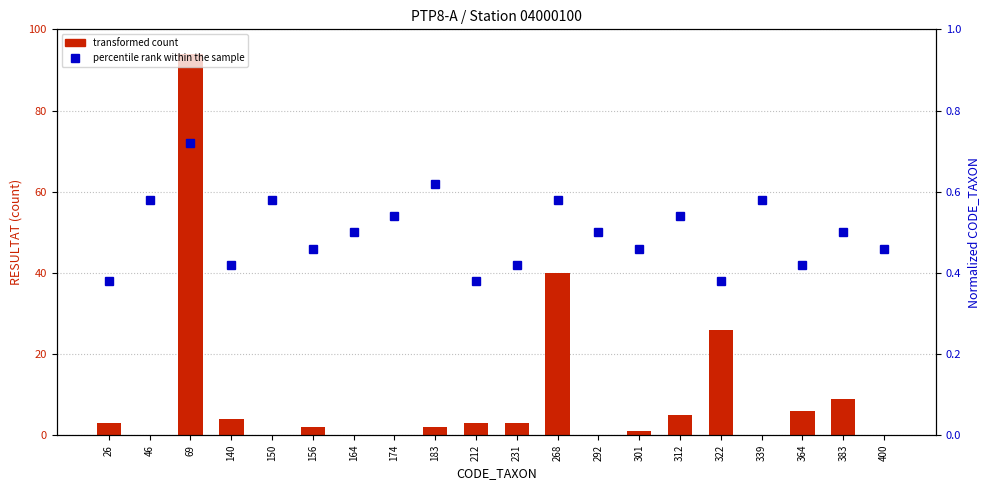

Is the value of transformed count at 150 greater than the value of percentile rank within the sample at 164?

No